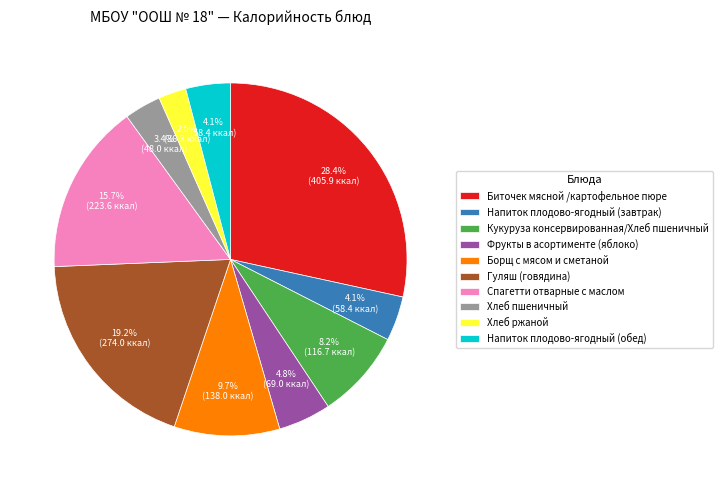

Which slice is the largest?

Биточек мясной /картофельное пюре